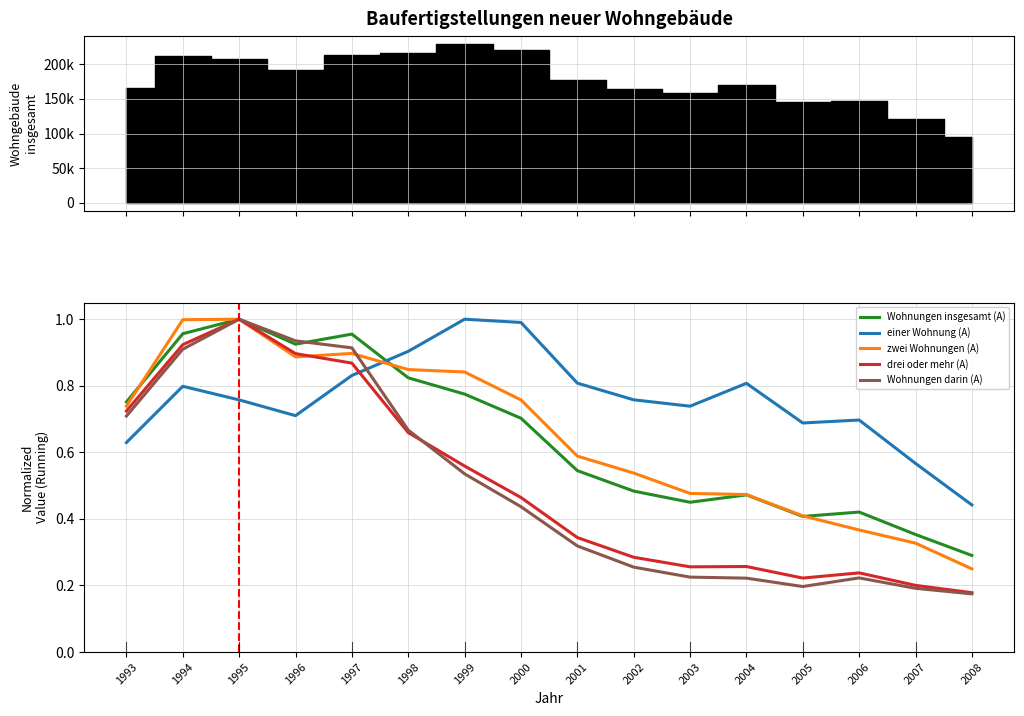

Reading right to left, what are all the values shown in this chart?

Wohnungen insgesamt (A): 0.3	0.4	0.4	0.4	0.5	0.5	0.5	0.5	0.7	0.8	0.8	1.0	0.9	1.0	1.0	0.8
einer Wohnung (A): 0.4	0.6	0.7	0.7	0.8	0.7	0.8	0.8	1.0	1.0	0.9	0.8	0.7	0.8	0.8	0.6
zwei Wohnungen (A): 0.2	0.3	0.4	0.4	0.5	0.5	0.5	0.6	0.8	0.8	0.8	0.9	0.9	1.0	1.0	0.7
drei oder mehr (A): 0.2	0.2	0.2	0.2	0.3	0.3	0.3	0.3	0.5	0.6	0.7	0.9	0.9	1.0	0.9	0.7
Wohnungen darin (A): 0.2	0.2	0.2	0.2	0.2	0.2	0.3	0.3	0.4	0.5	0.7	0.9	0.9	1.0	0.9	0.7